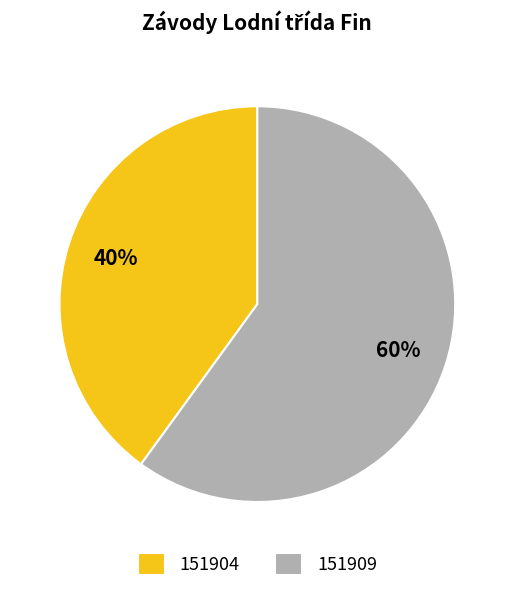

Is the sum of 151904 and 151909 greater than half?

Yes